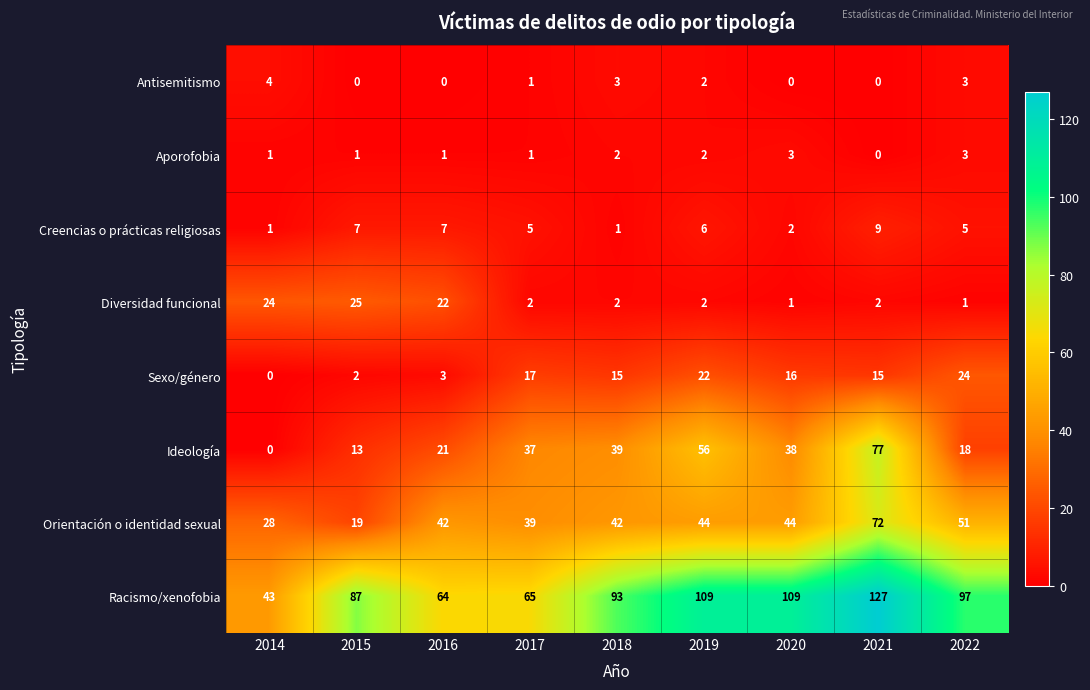

Which series has the largest total across all categories?

Racismo/xenofobia